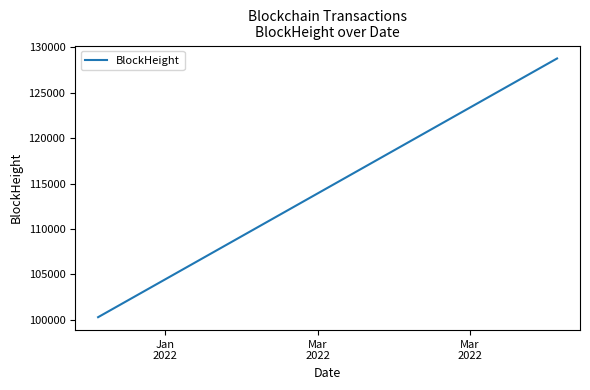

What is the smallest value displayed?

100283